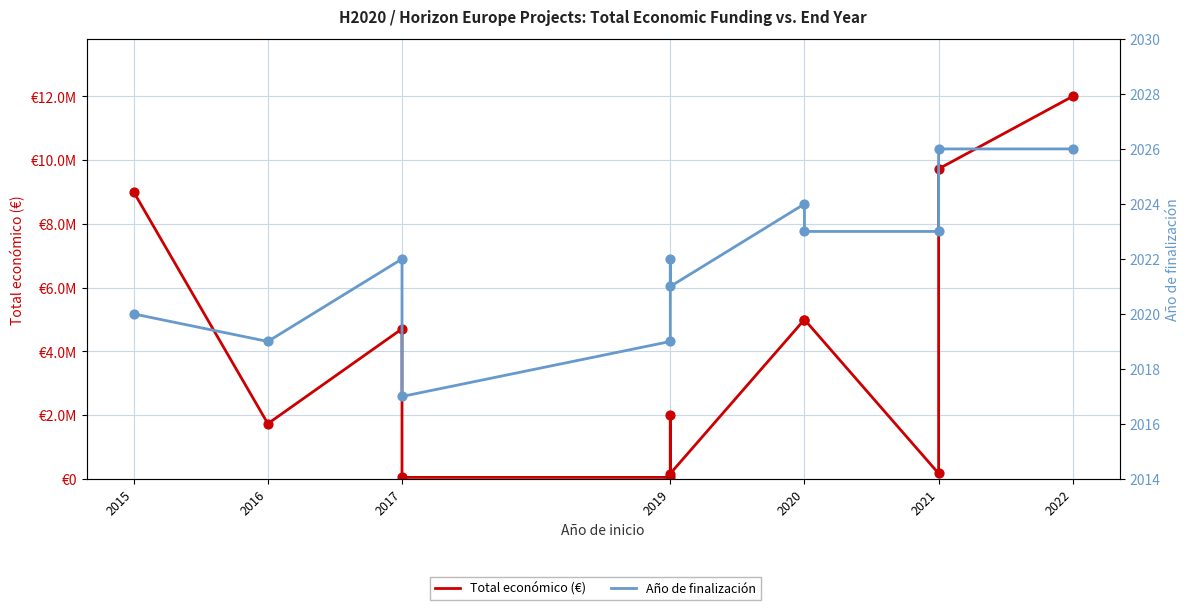

At how many categories does at least one series exceed 10124229?

1